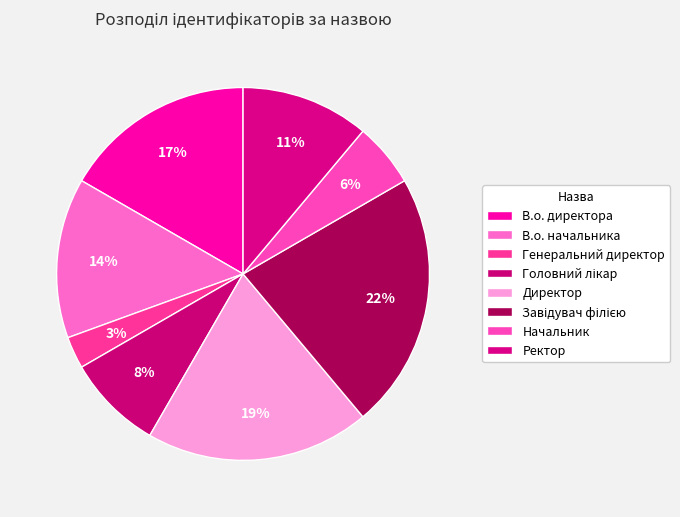

How many segments does this pie chart have?

8